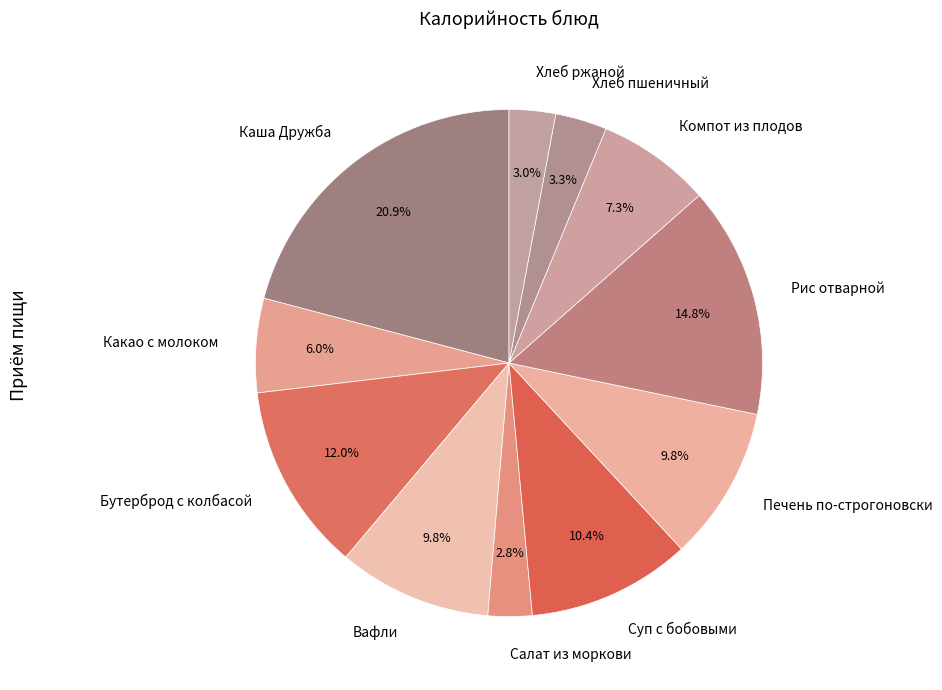

To the nearest percent, what is the difference between the Салат из моркови and Какао с молоком slice percentages?

3%